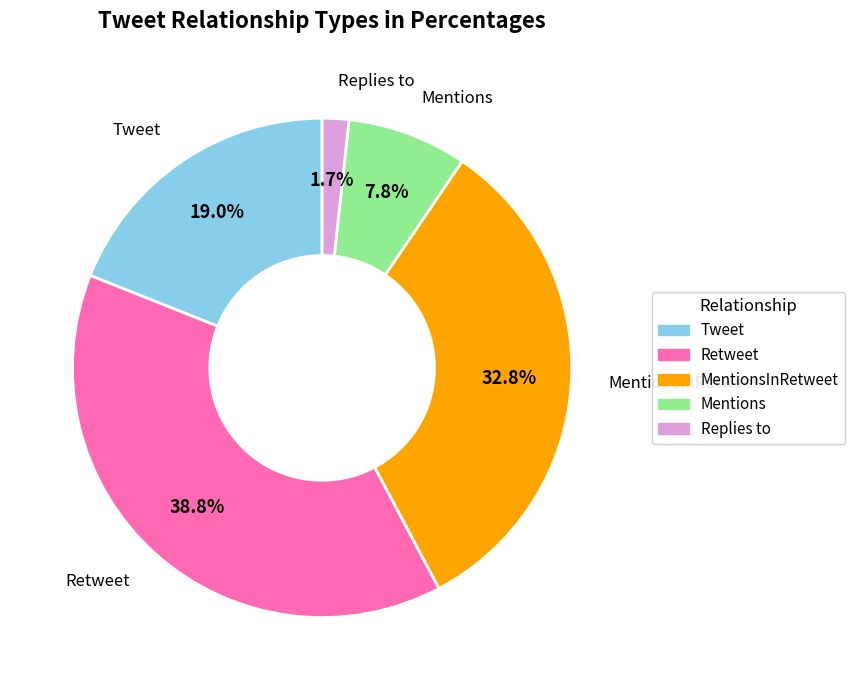

Rank the categories by value from lowest to highest.

Replies to, Mentions, Tweet, MentionsInRetweet, Retweet